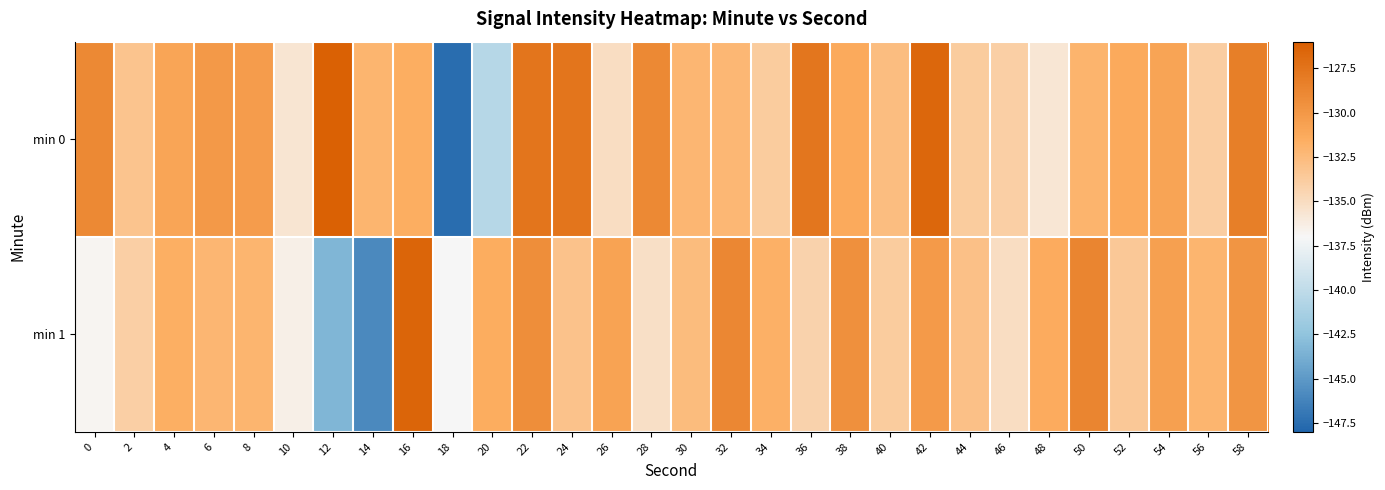

Reading right to left, what are all the values shown in this chart?

min 0: 58=-128.3	56=-133.8	54=-130.8	52=-131.3	50=-132.0	48=-135.7	46=-134.0	44=-133.8	42=-126.6	40=-132.6	38=-131.3	36=-127.7	34=-133.8	32=-132.2	30=-132.1	28=-129.0	26=-135.1	24=-127.6	22=-127.6	20=-140.4	18=-147.5	16=-131.5	14=-132.1	12=-126.2	10=-135.7	8=-130.4	6=-130.0	4=-130.9	2=-133.2	0=-129.0
min 1: 58=-129.8	56=-132.1	54=-130.6	52=-133.5	50=-128.7	48=-131.4	46=-135.1	44=-132.9	42=-130.2	40=-133.8	38=-129.5	36=-134.3	34=-131.7	32=-128.9	30=-132.6	28=-135.2	26=-130.8	24=-133.1	22=-129.3	20=-131.5	18=-137.0	16=-126.4	14=-145.9	12=-143.3	10=-136.4	8=-132.0	6=-132.1	4=-131.6	2=-134.0	0=-136.8